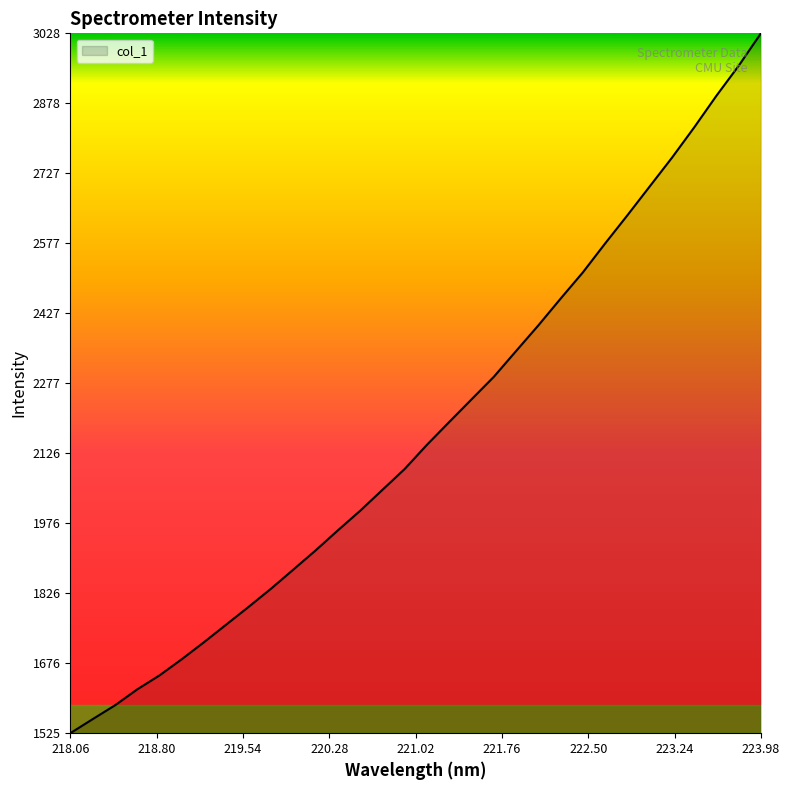

What is the difference between the maximum and minimum values?

1502.4